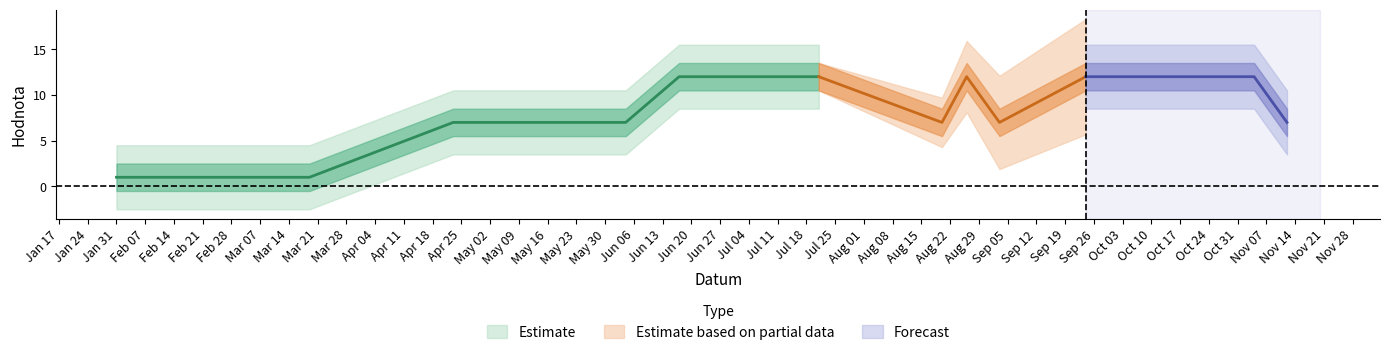

True or false: Koeficient has a value of 5 at 2022-05-21.

False